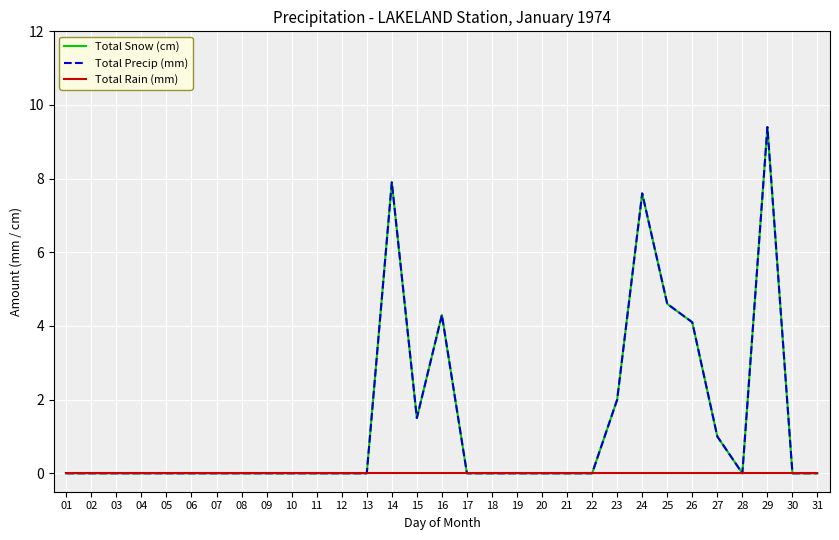

How many interior local peaks does the Total Precip (mm) series have?

4